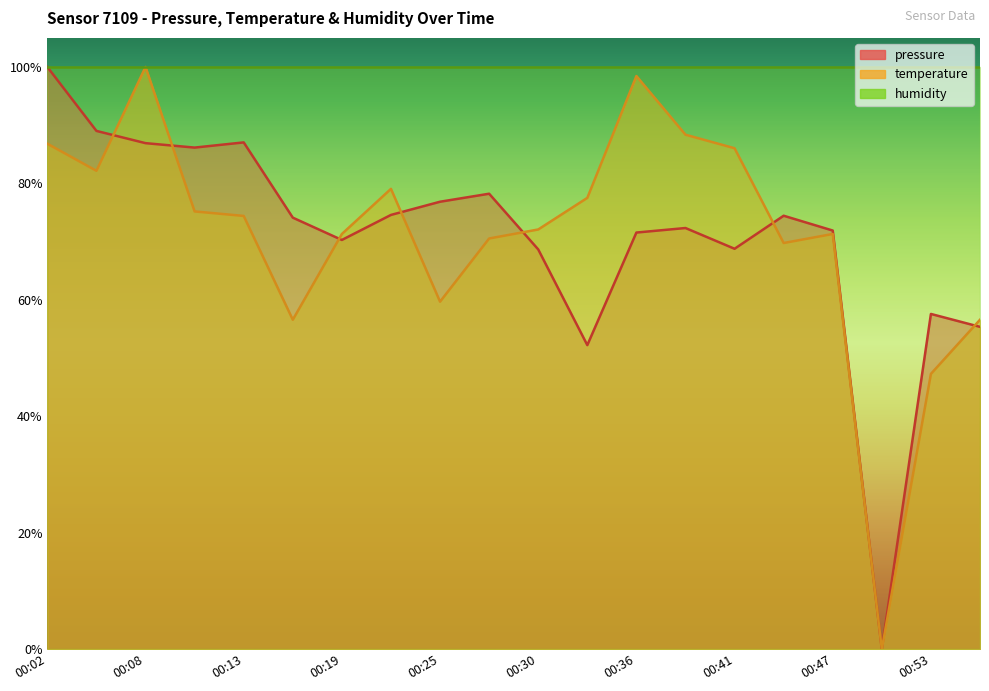

Between which two adjacent categories do temperature and pressure first intersect?

00:05 and 00:08